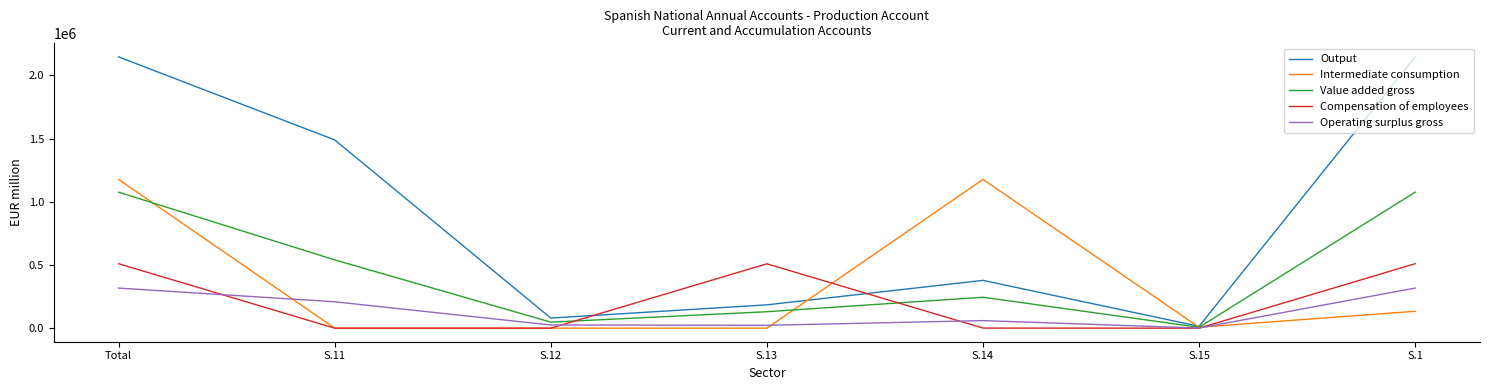

Which series has the largest total across all categories?

Output